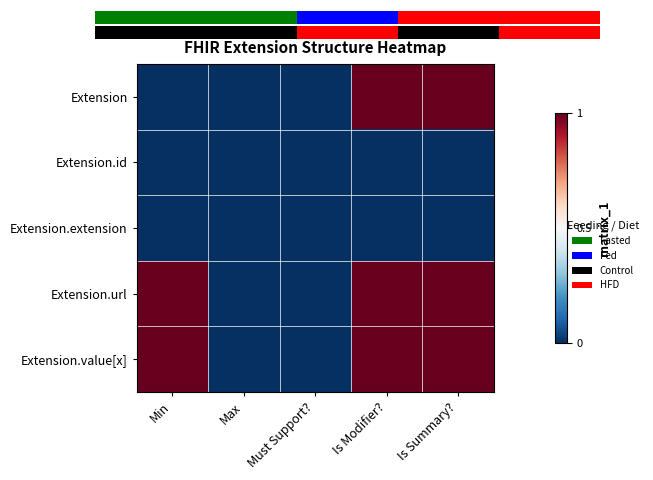

How many categories are shown in the chart?

5